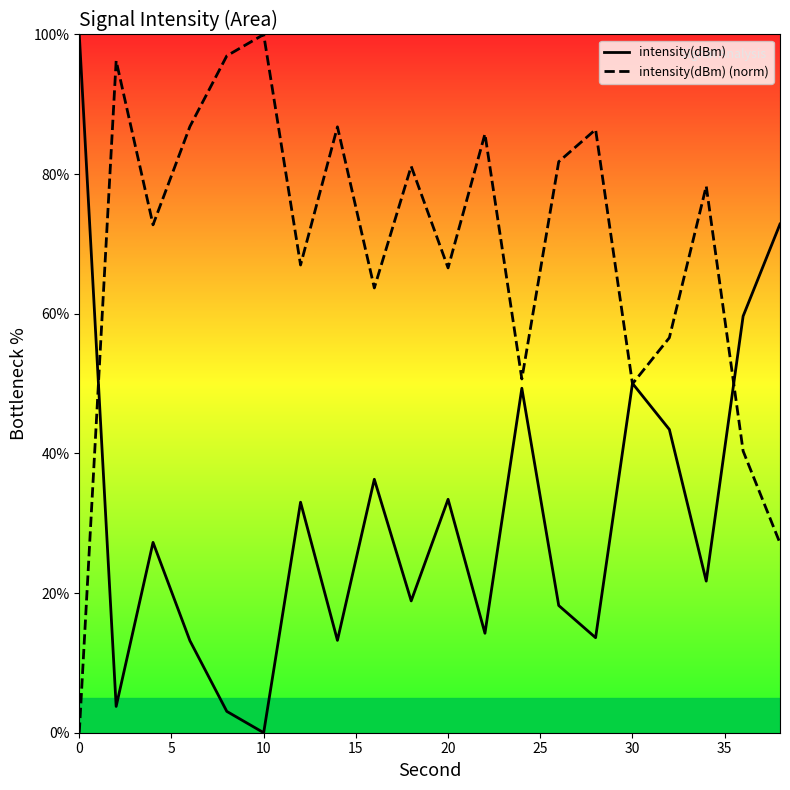

True or false: intensity(dBm) has a value of 3.7 at 13.

False